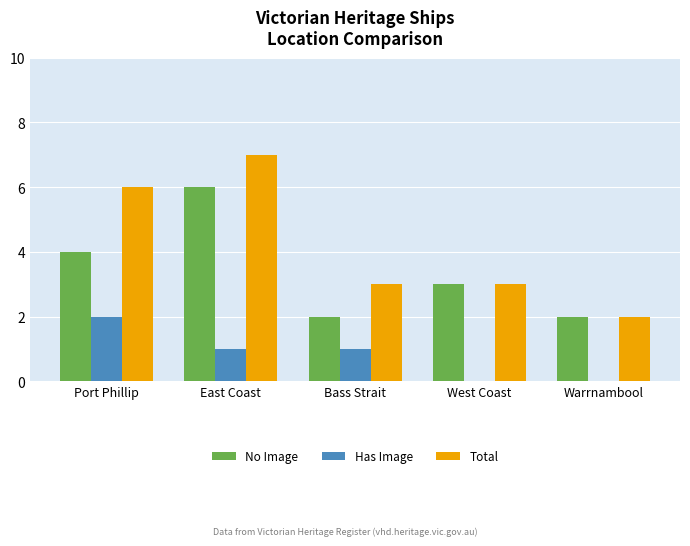

Is it true that Total equals 2 at West Coast?

False